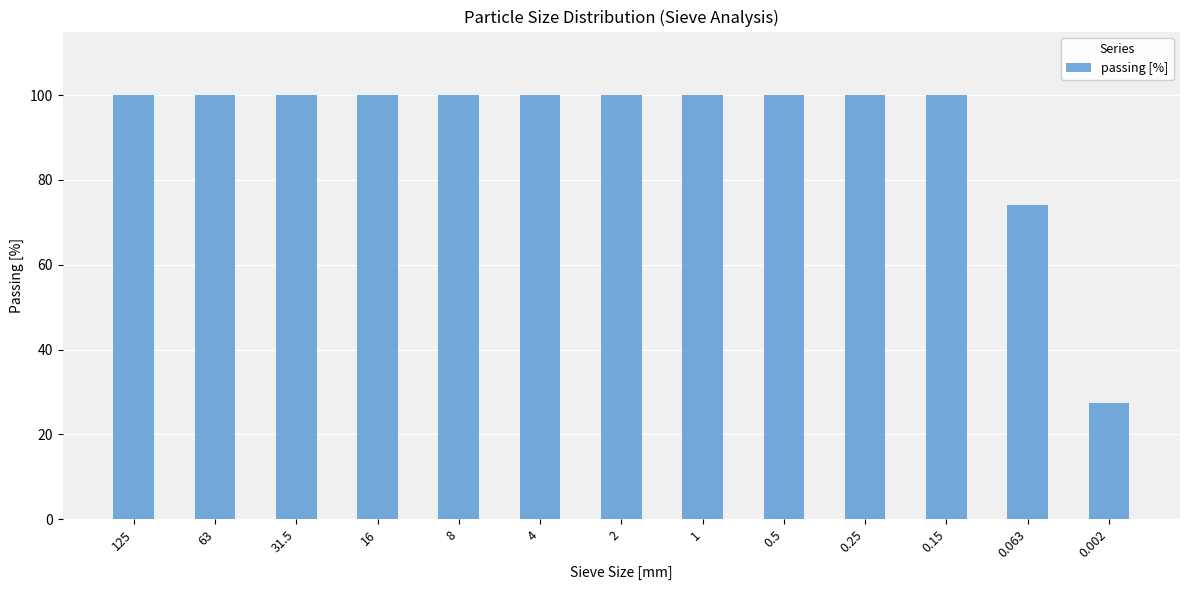

What position from the left is 4?

6